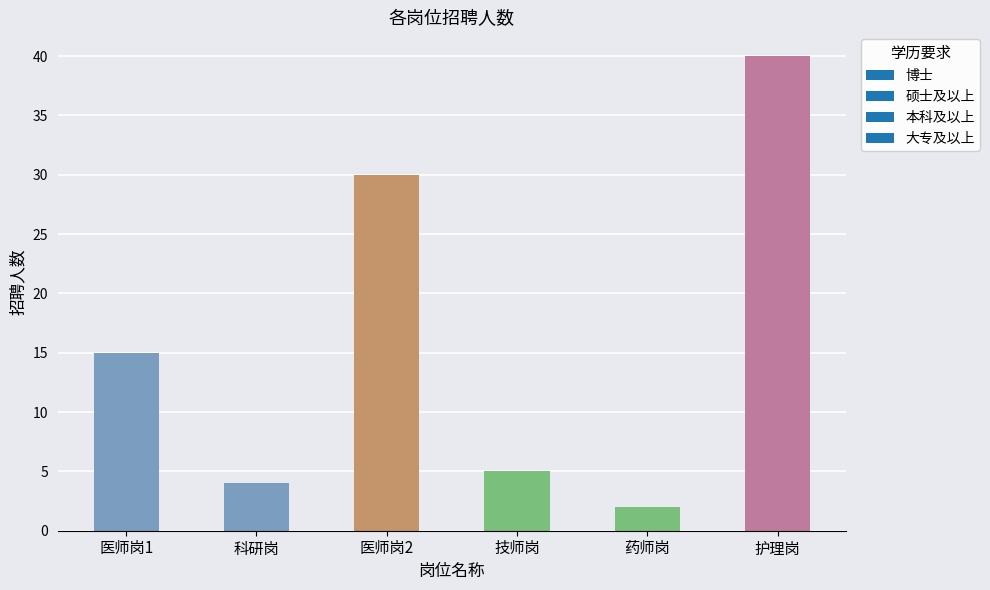

Count the number of categories in the chart.

6